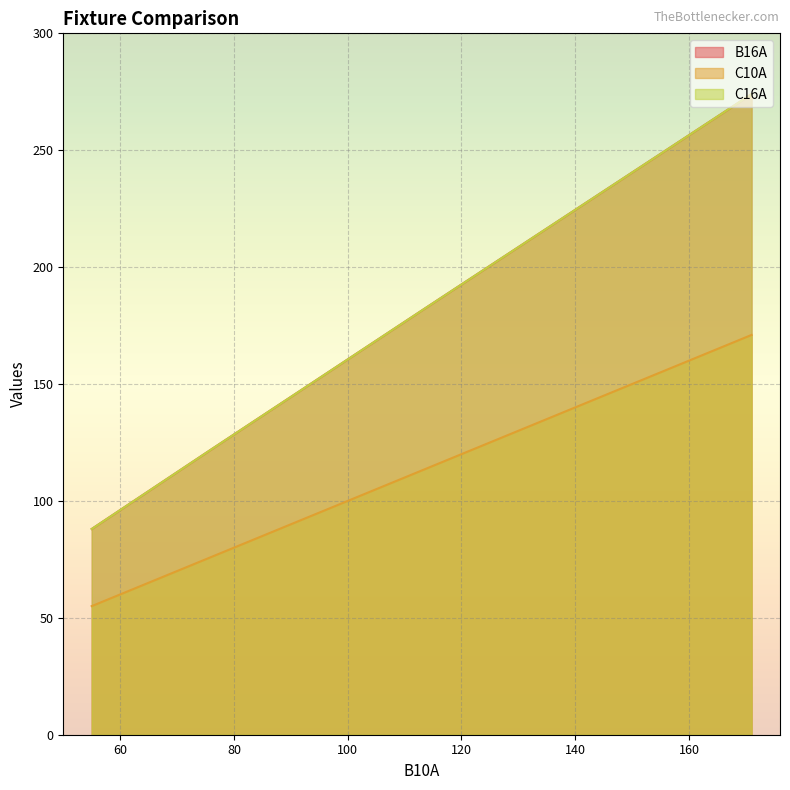

What are all the series names shown in the legend?

B16A, C10A, C16A